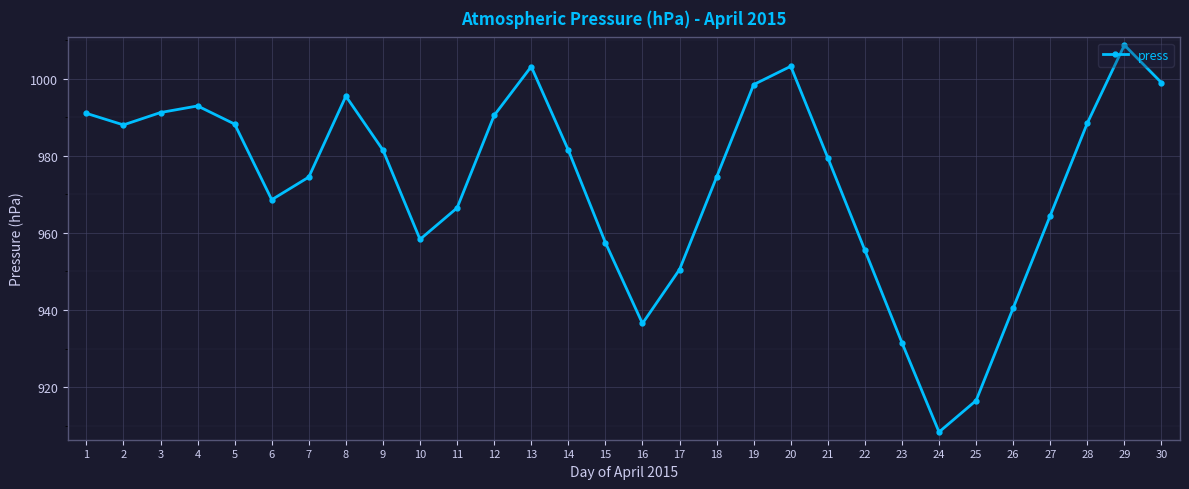

True or false: the data shows 995.5 at 8.

True